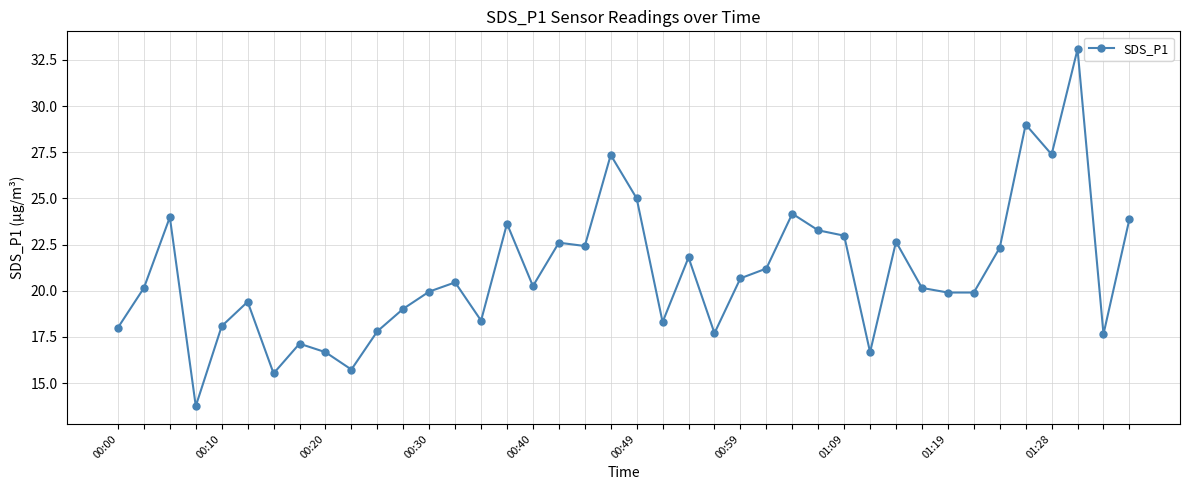

What is the difference between the maximum and minimum values?

19.3